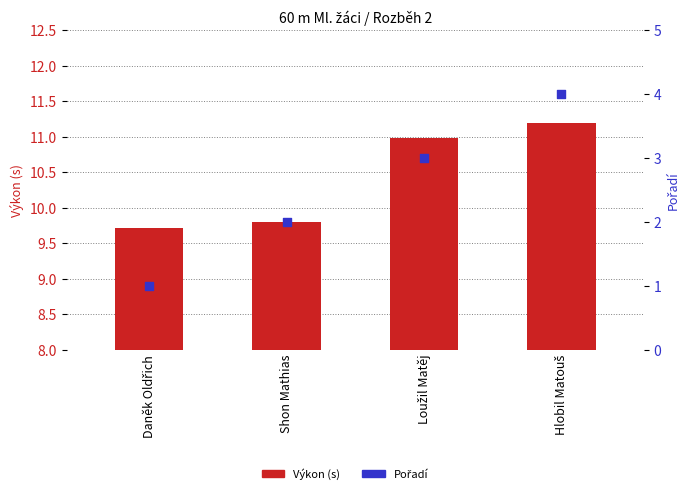

What are all the series names shown in the legend?

Výkon (s), Pořadí